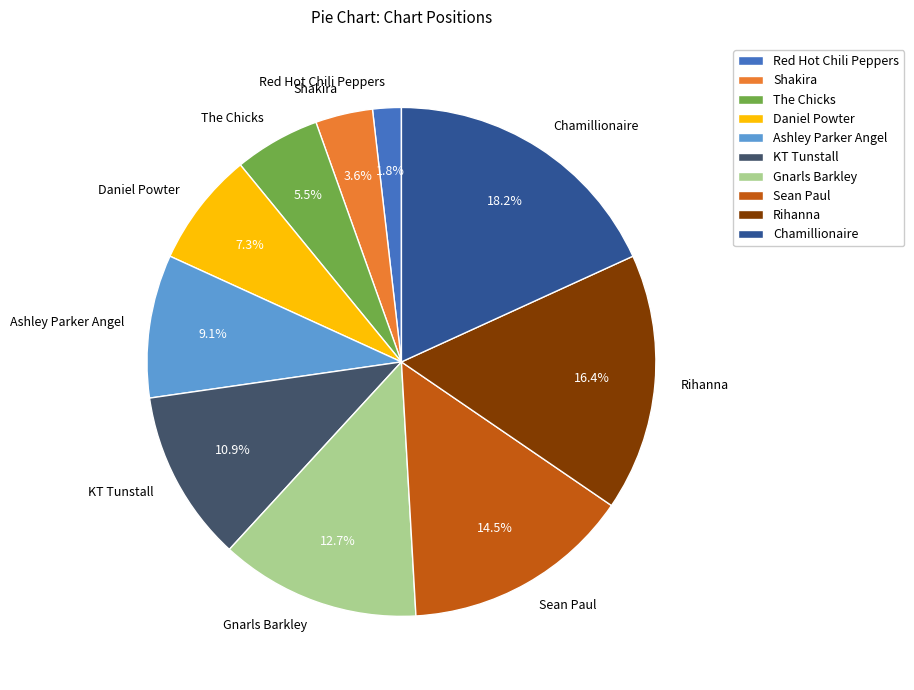

Rank the categories by value from highest to lowest.

Chamillionaire, Rihanna, Sean Paul, Gnarls Barkley, KT Tunstall, Ashley Parker Angel, Daniel Powter, The Chicks, Shakira, Red Hot Chili Peppers